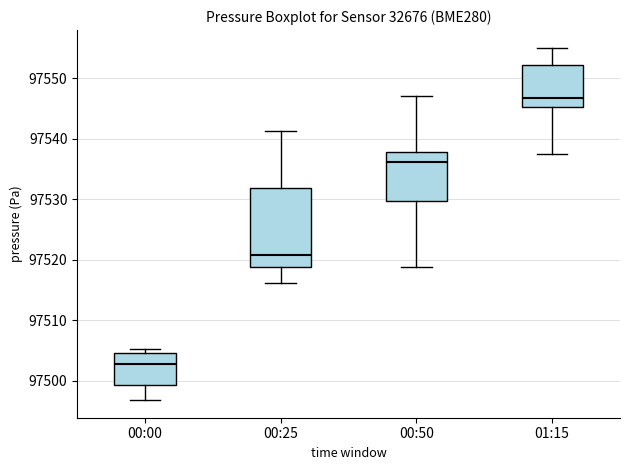

Reading left to right, transcribe this box plot: for each box, give where its median line is, the range the box spans, and where its two whiskers end, as read against the y-axis. The values are not printed on the chart, so give them approximately, as read against the axis.

00:00: median 97503, box 97499 to 97505, whiskers 97497 to 97505 (just above the box's upper edge)
00:25: median 97521, box 97519 to 97532, whiskers 97516 to 97541
00:50: median 97536, box 97530 to 97538, whiskers 97519 to 97547
01:15: median 97547, box 97545 to 97552, whiskers 97538 to 97555